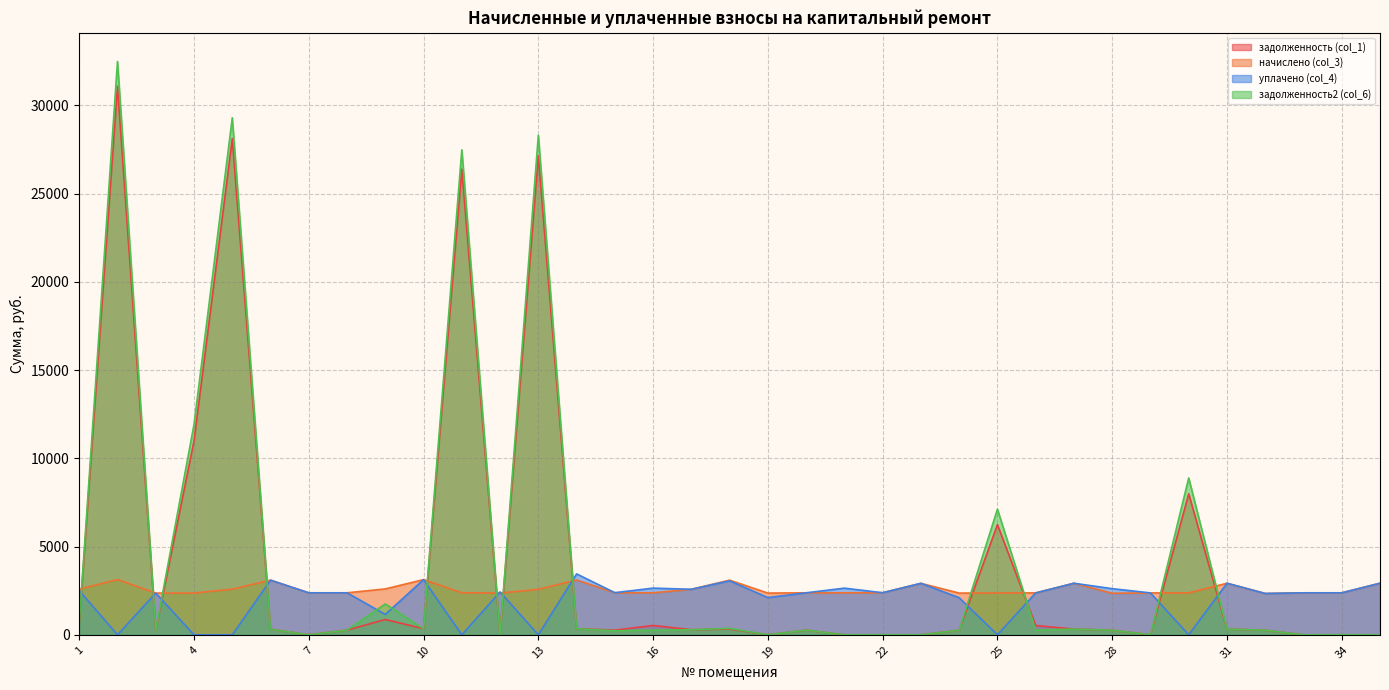

In задолженность2 (col_6), how many points are higher than both neighbors (excluding endpoints)?

10